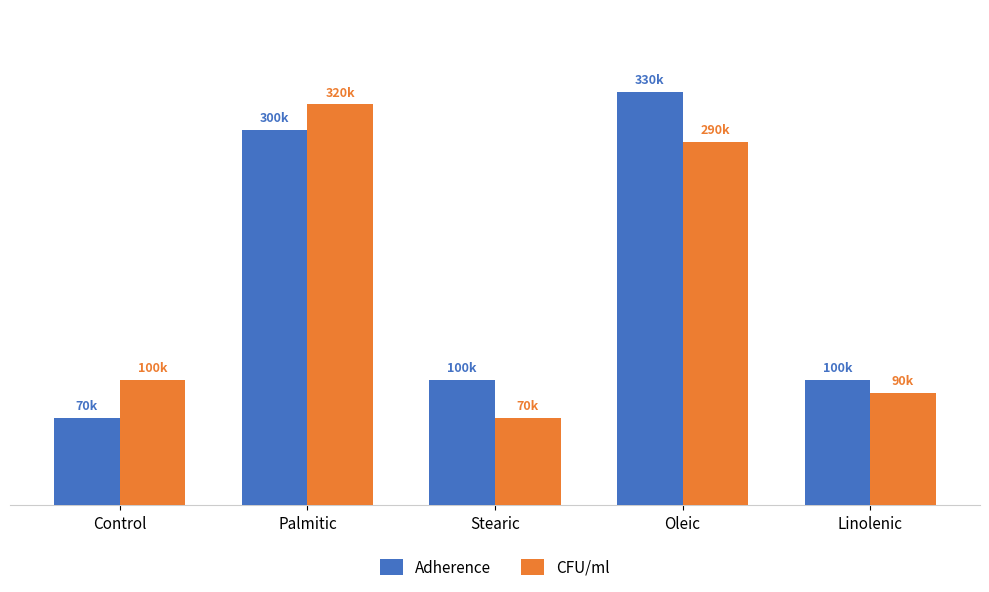

What is the value of the Adherence bar at the 5th from the left?

100000